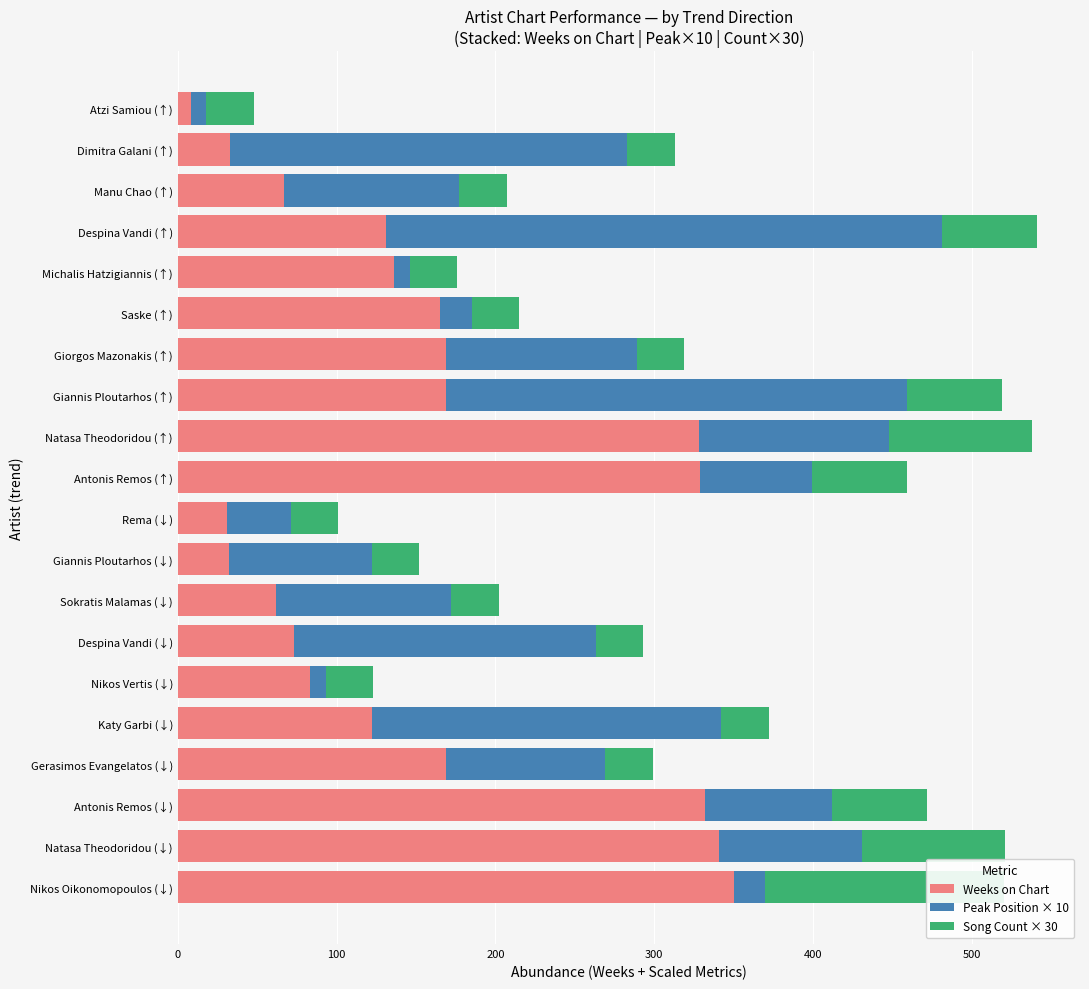

Rank the series by their average value, from highest to lowest.

Weeks on Chart, Peak Position × 10, Song Count × 30